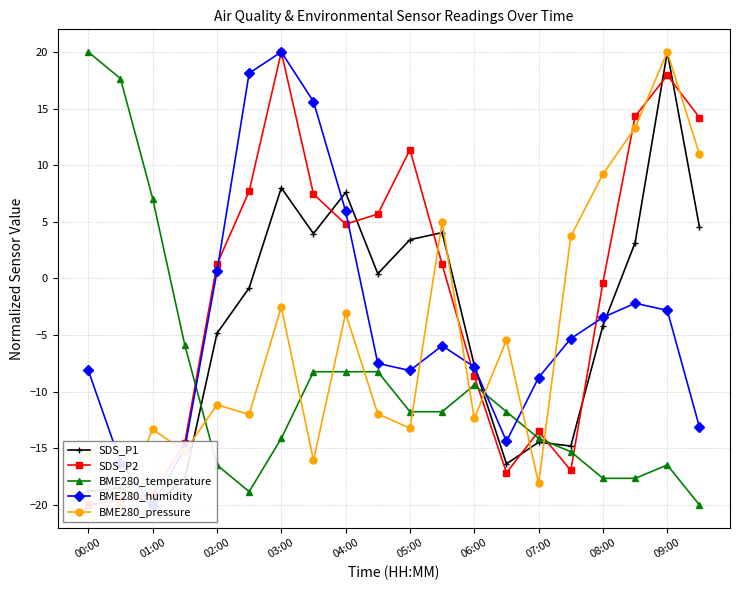

How many values in BME280_temperature are below zero?

17